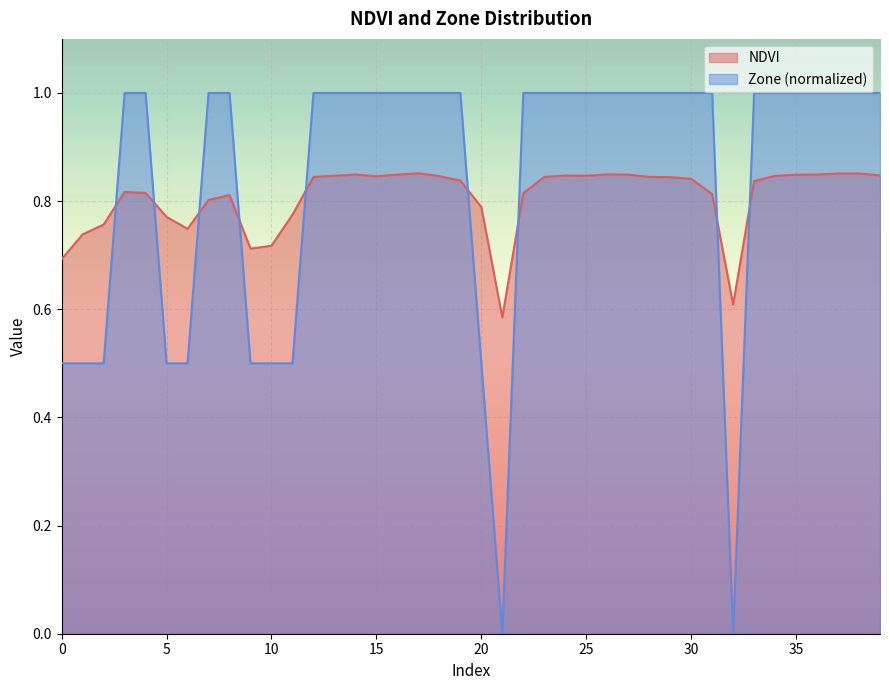

Rank the series by their average value, from lowest to highest.

NDVI, Zone (normalized)